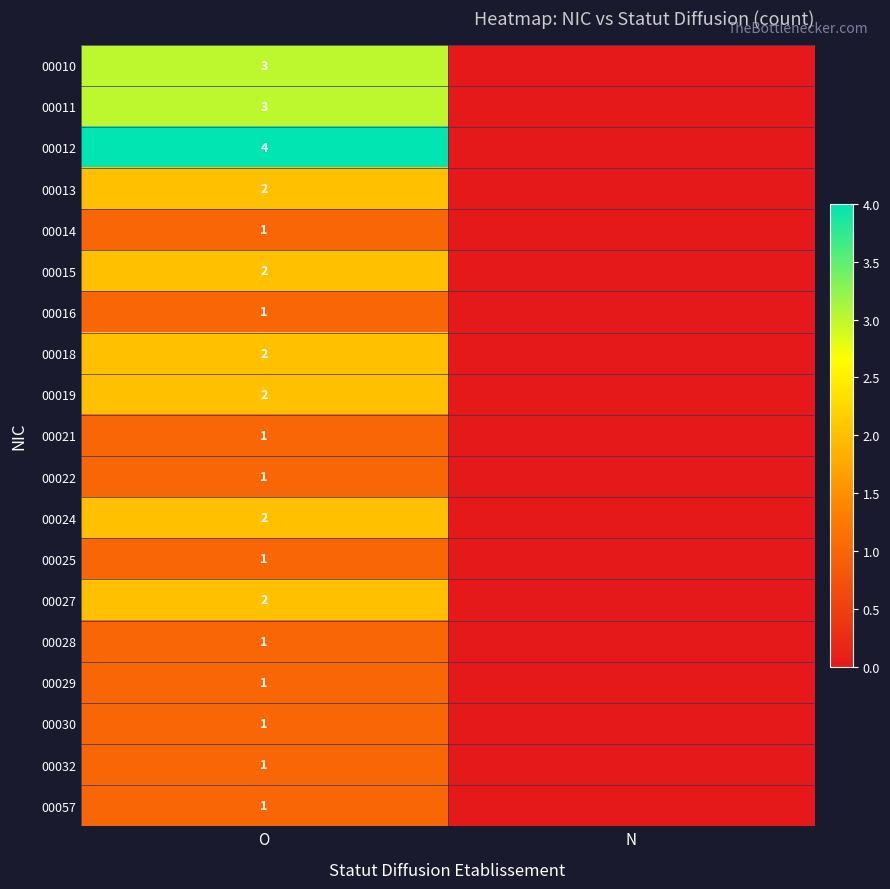

What is the spread (max minus min) of values at O?

3